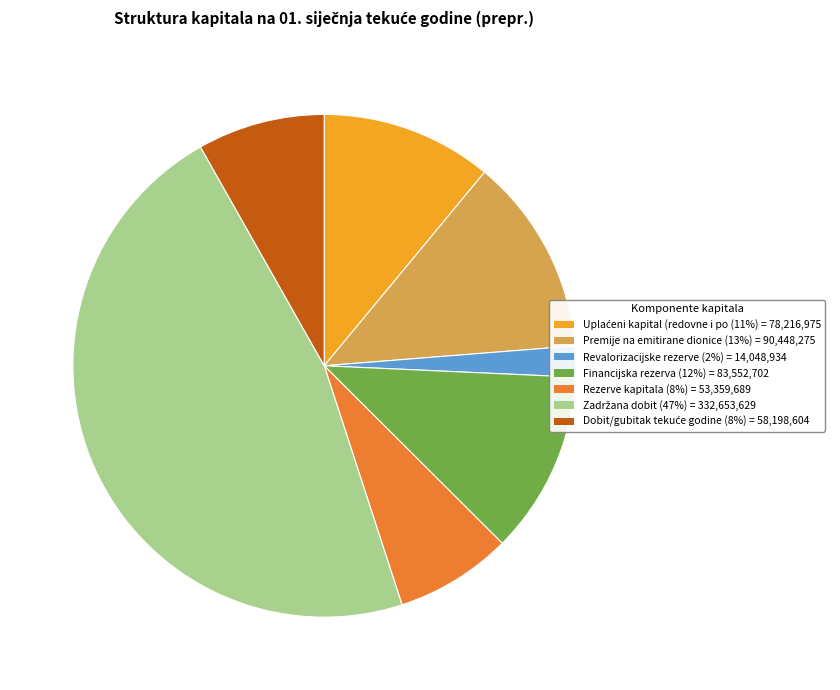

Is it true that Revalorizacijske rezerve (2%) = 14,048,934 is 2% of the pie?

True